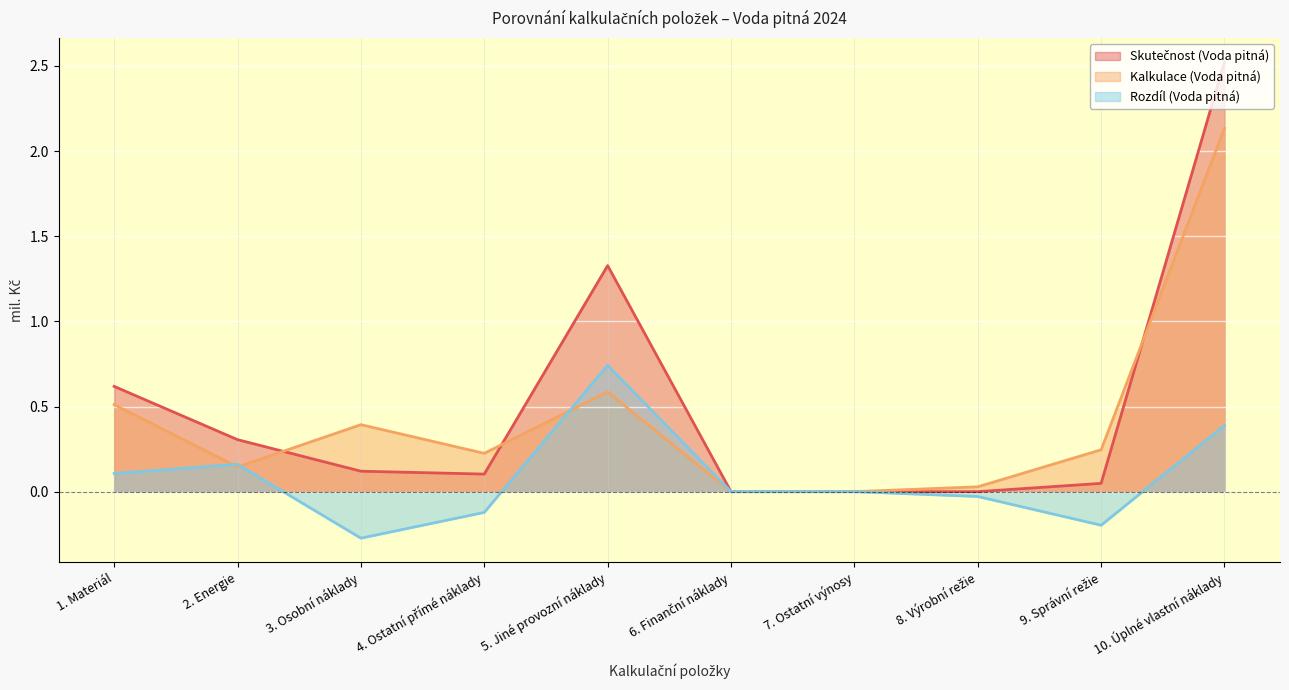

What position from the right is 7. Ostatní výnosy?

4